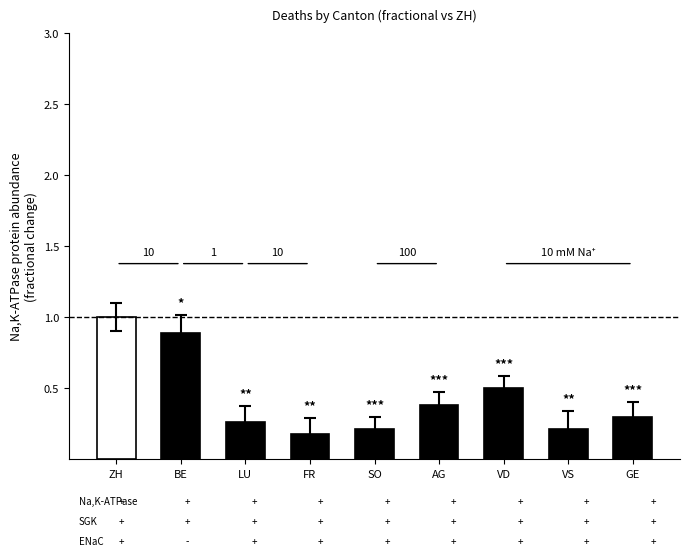

What is the label of the 1st bar from the left?

ZH